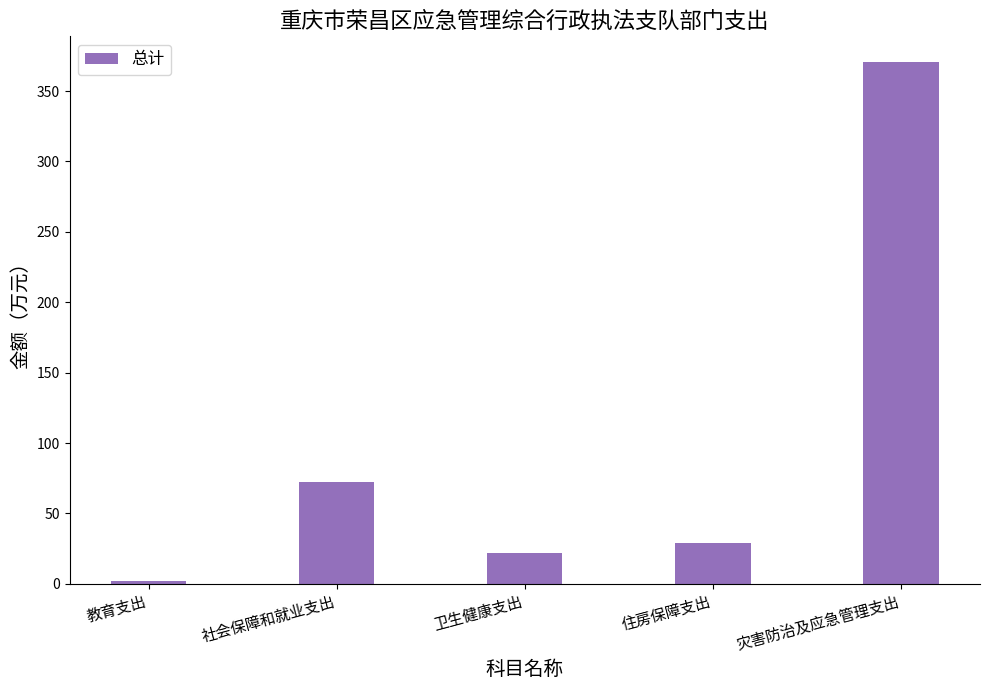

The chart shows a value of 33.9 at 卫生健康支出. True or false?

False